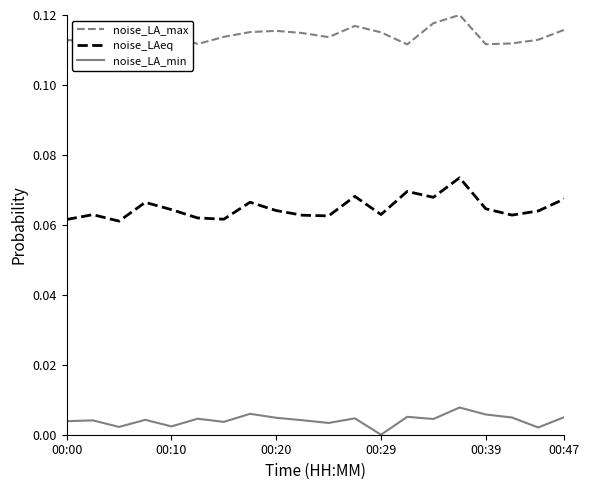

How many lines are shown in the chart?

3